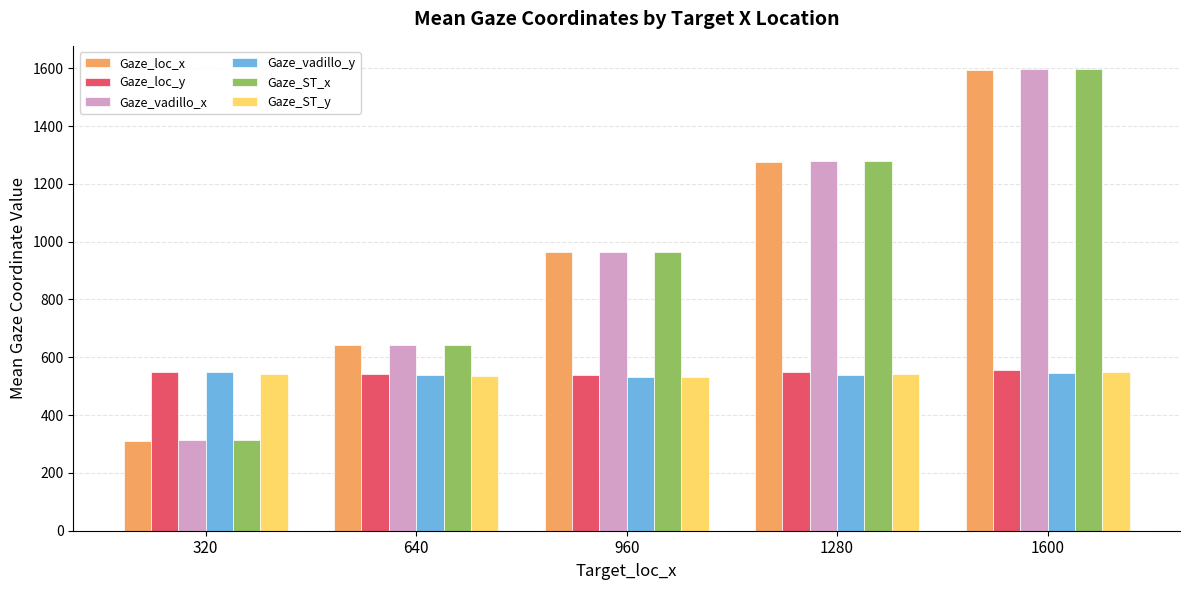

How many categories are shown in the chart?

5